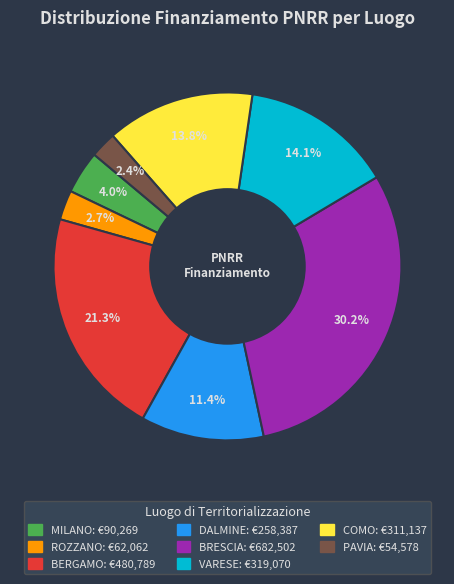

How many segments does this pie chart have?

8